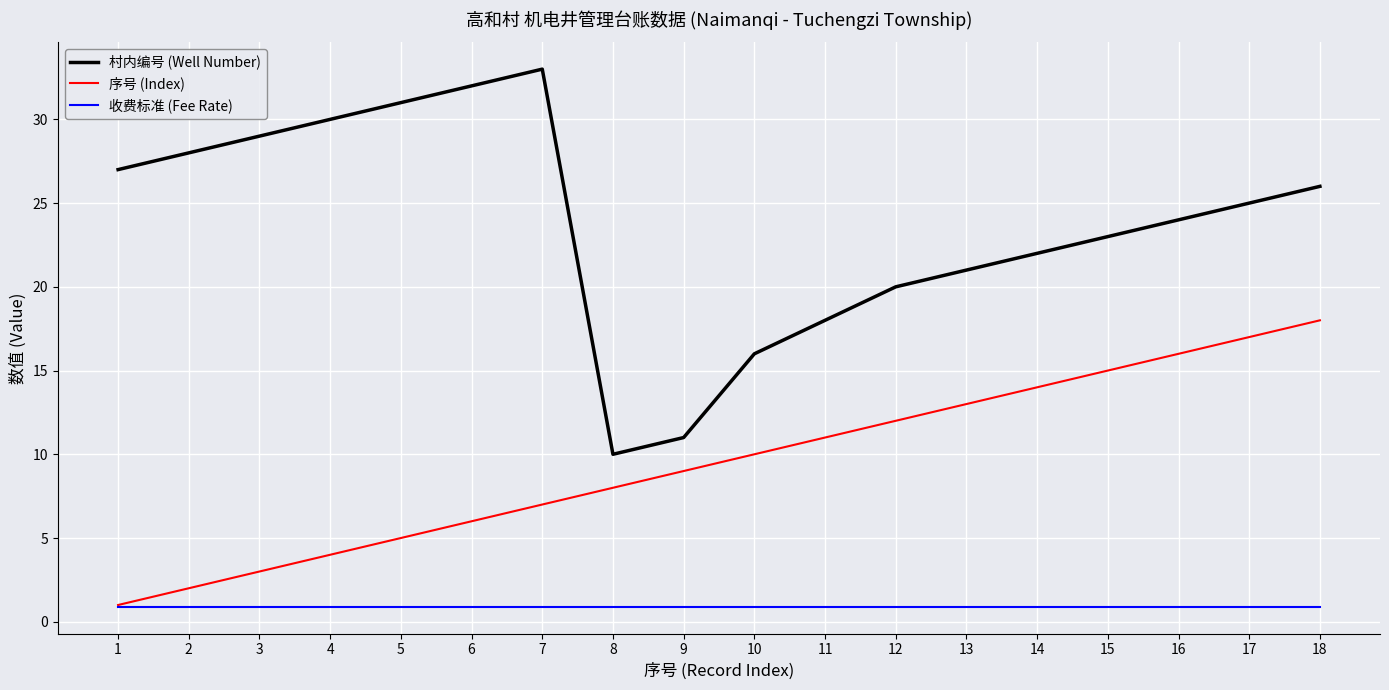

True or false: 序号 (Index) has more than 2 points higher than both neighbors.

False